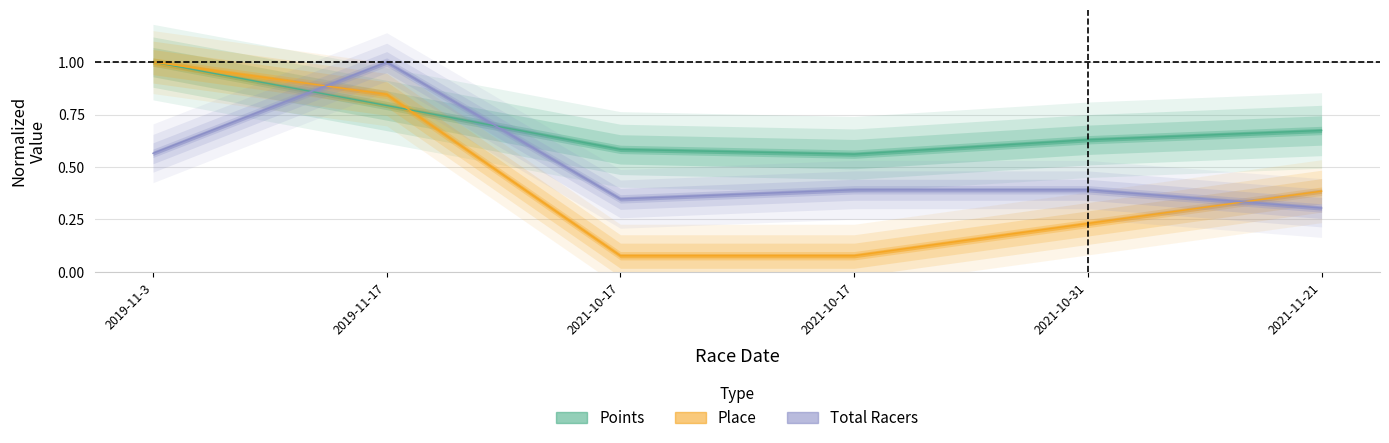

How many interior local valleys does the Total Racers series have?

1